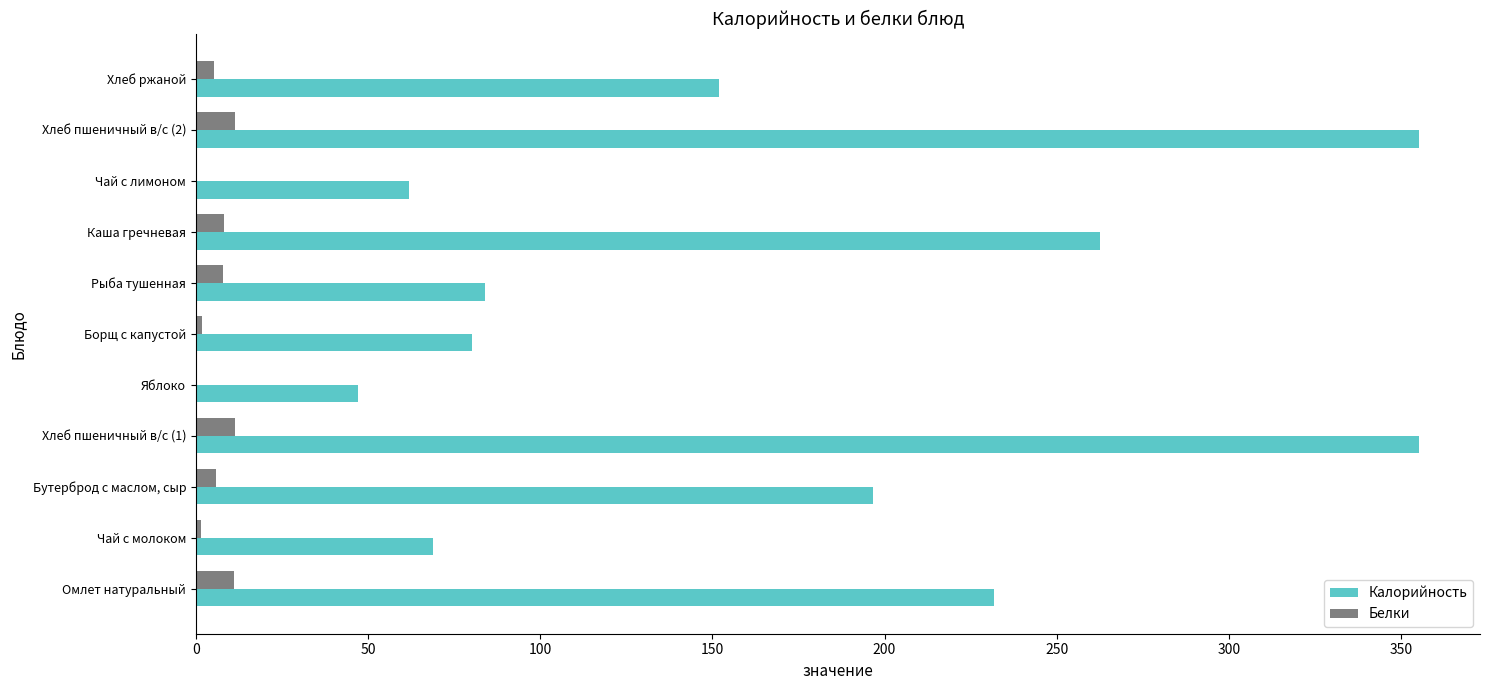

Is the value of Белки at Чай с молоком greater than the value of Калорийность at Хлеб ржаной?

No